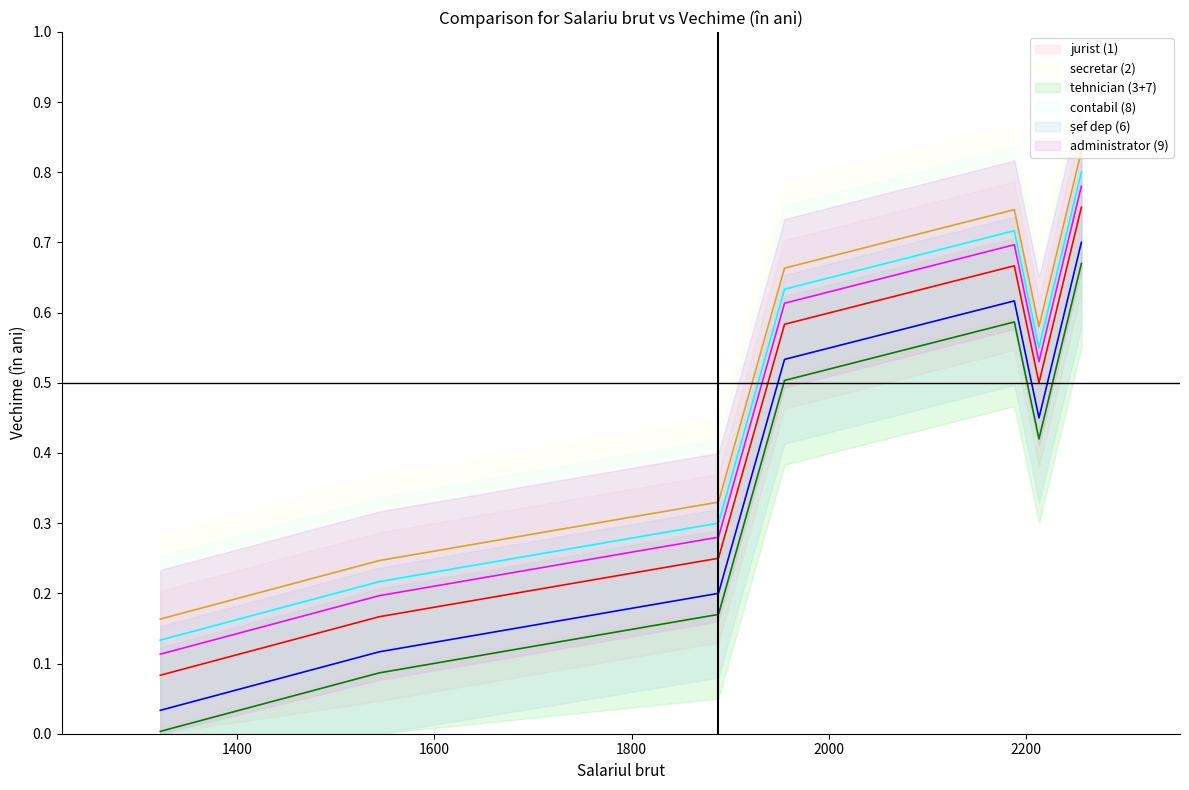

What is the greatest value displayed?

0.8